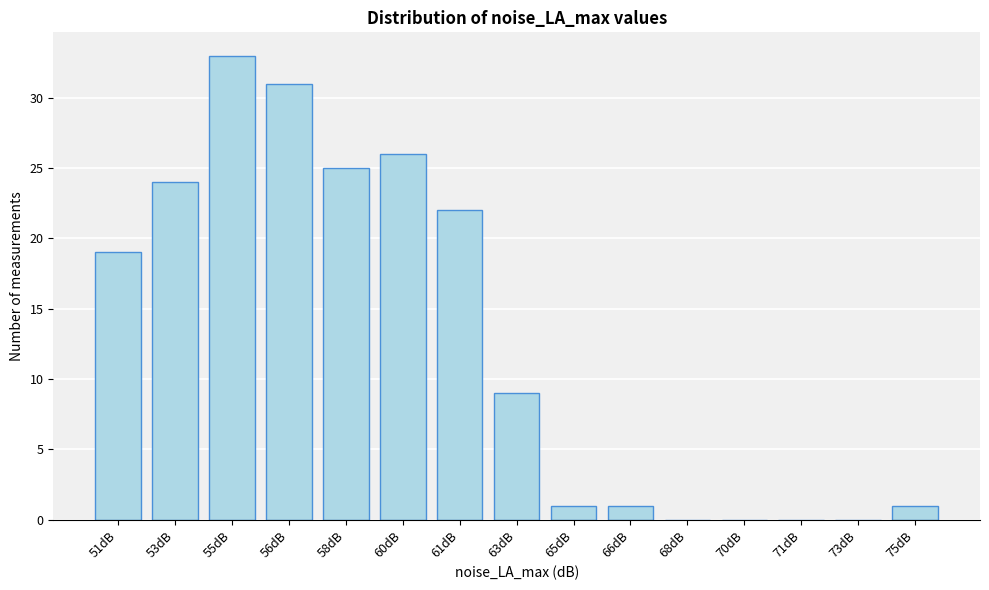

Reading left to right, extract all data points from this chart.

51dB=19	53dB=24	55dB=33	56dB=31	58dB=25	60dB=26	61dB=22	63dB=9	65dB=1	66dB=1	68dB=0	70dB=0	71dB=0	73dB=0	75dB=1